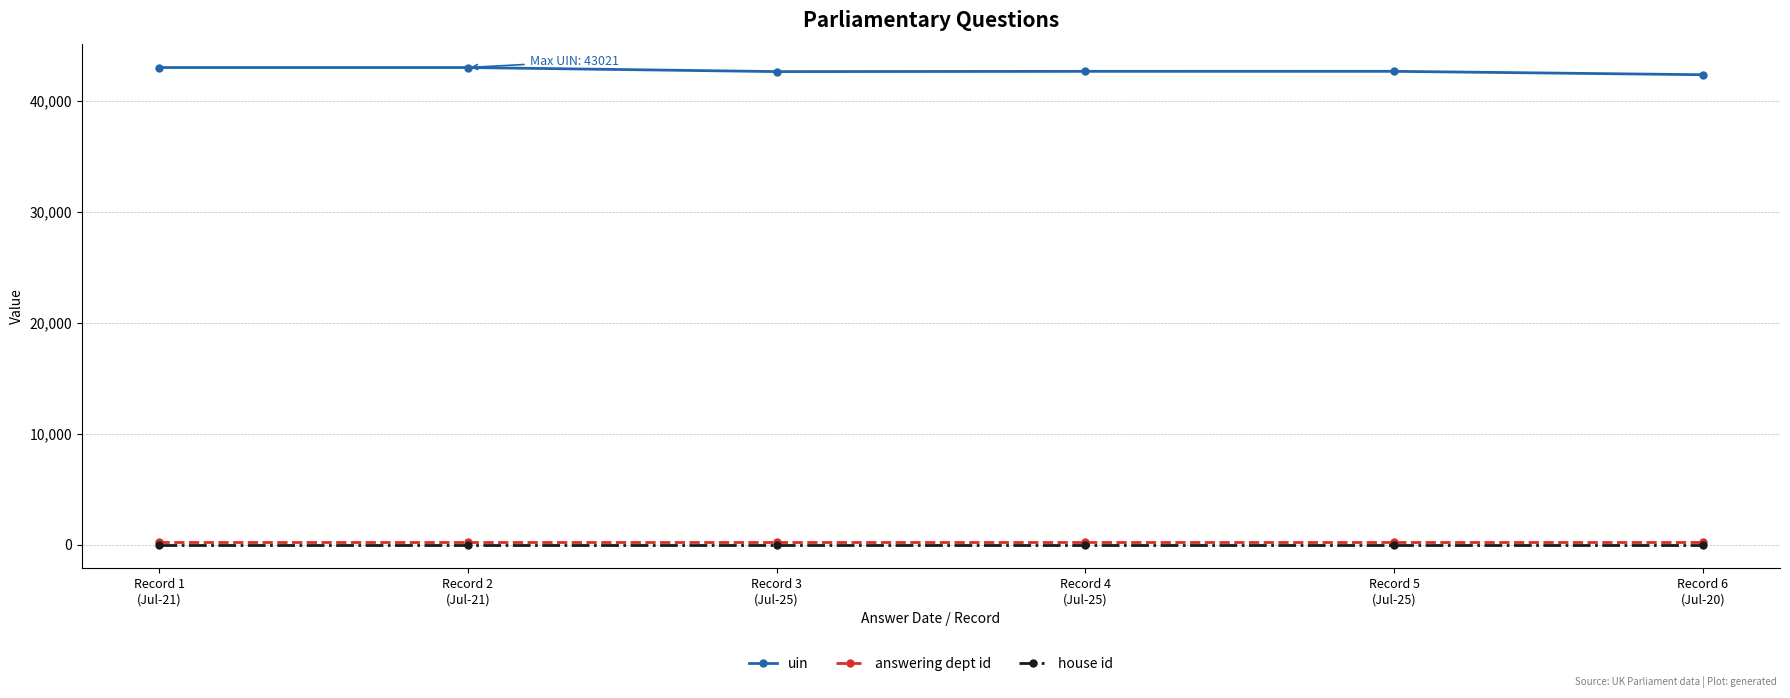

Does the chart display data point markers on the line(s)?

Yes